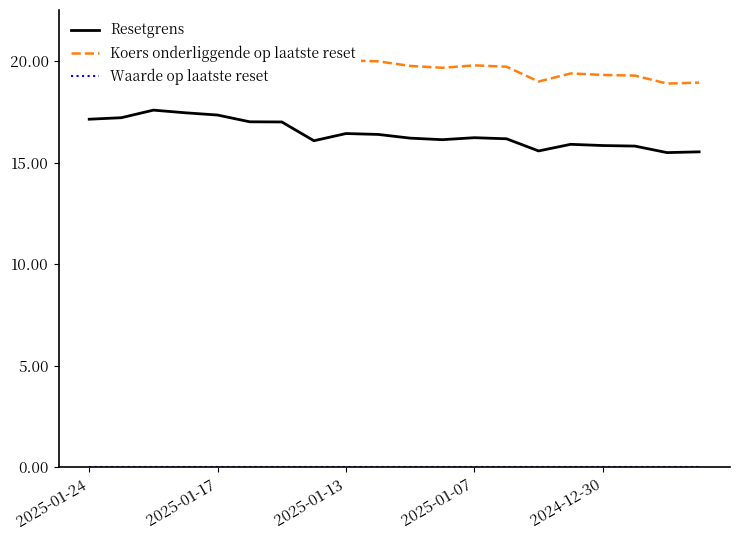

What is the lowest value of the Resetgrens series?

15.5